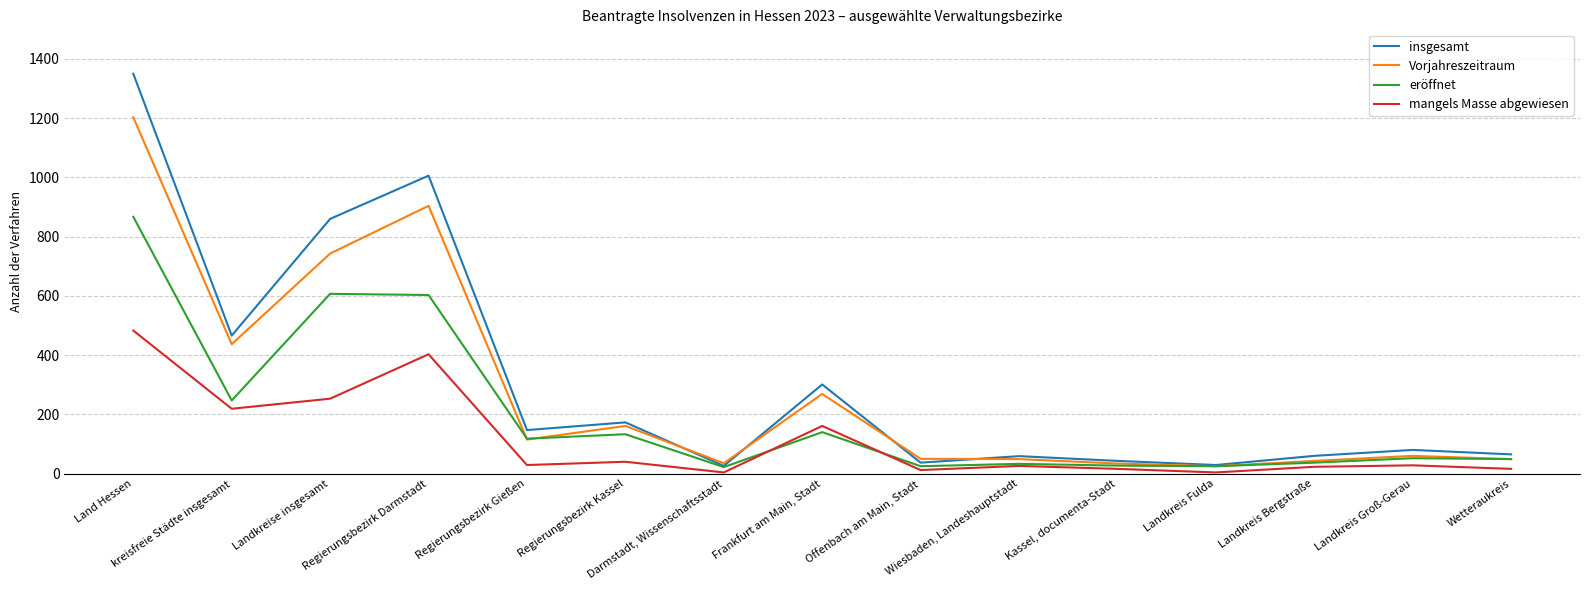

Between which two adjacent categories do eröffnet and mangels Masse abgewiesen first intersect?

Darmstadt, Wissenschaftsstadt and Frankfurt am Main, Stadt